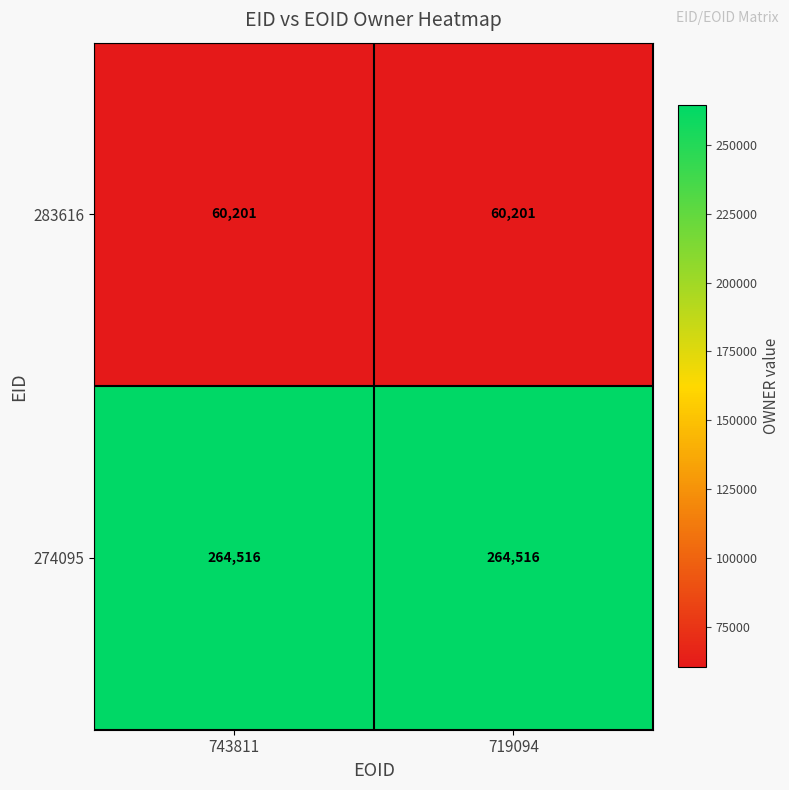

What is the approximate value of 283616 at 743811?

60201